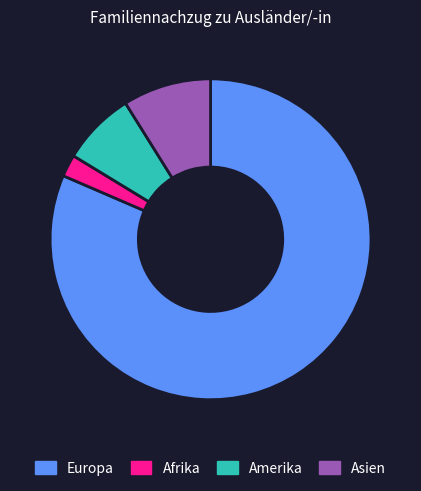

Count the number of slices in the pie.

4